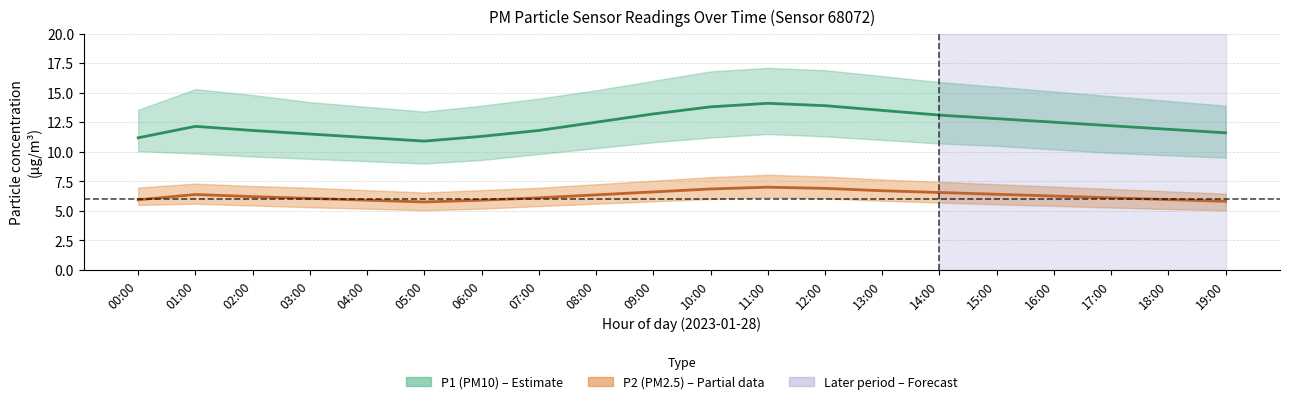

Is this an area chart (filled region under the line)?

No